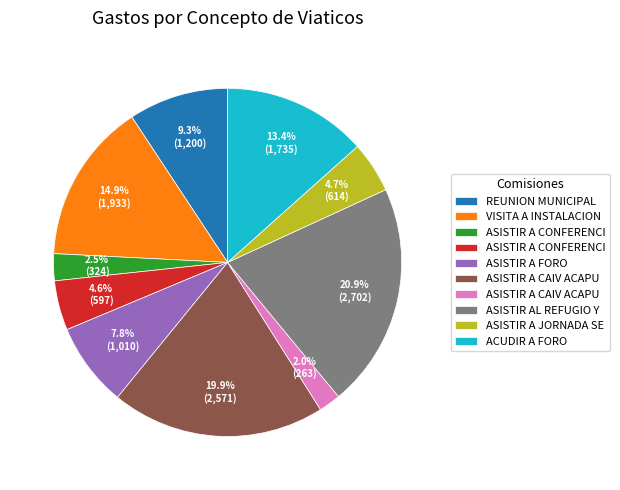

Is there a majority slice in this chart?

No